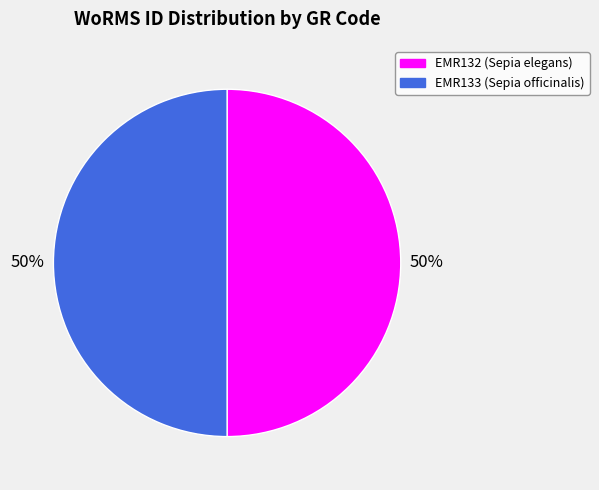

How many slices are in this pie chart?

2